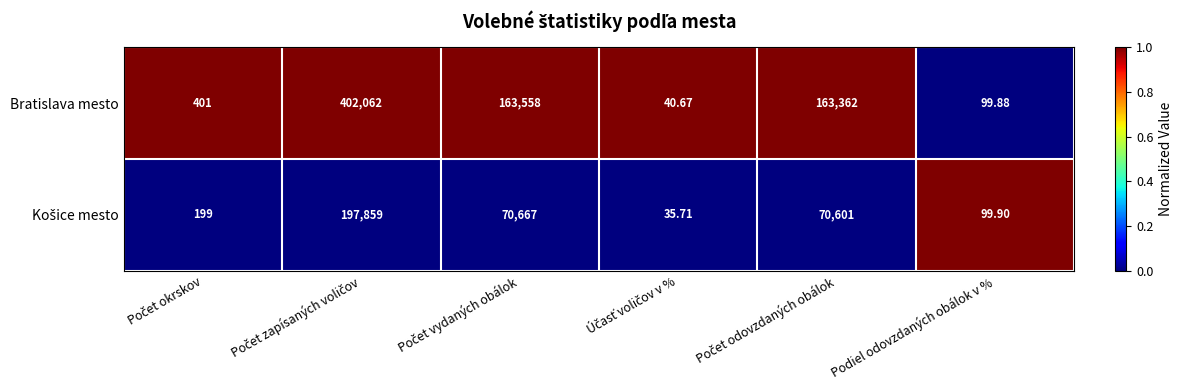

Which series has the largest range (max minus min)?

Bratislava mesto